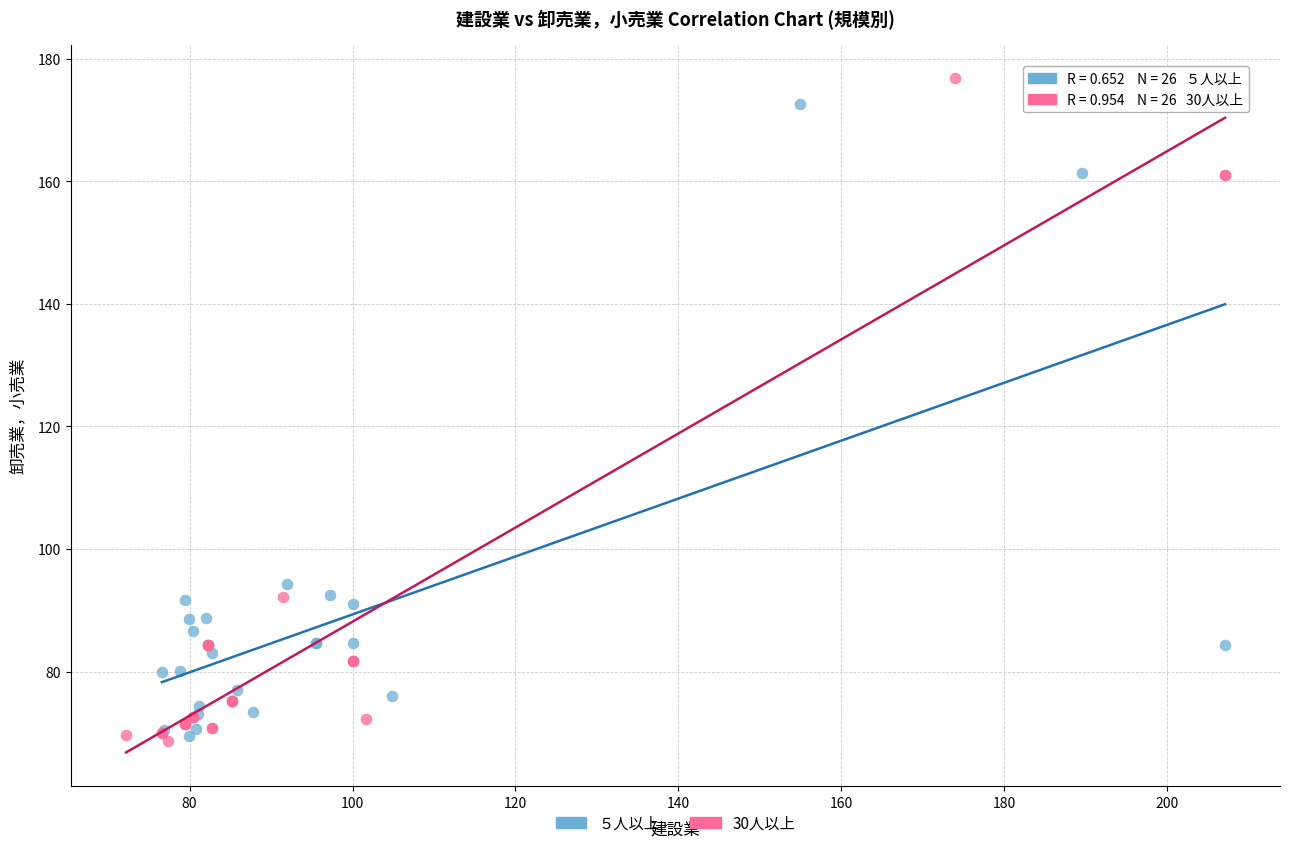

Which series has the widest spread of Y values?

30人以上